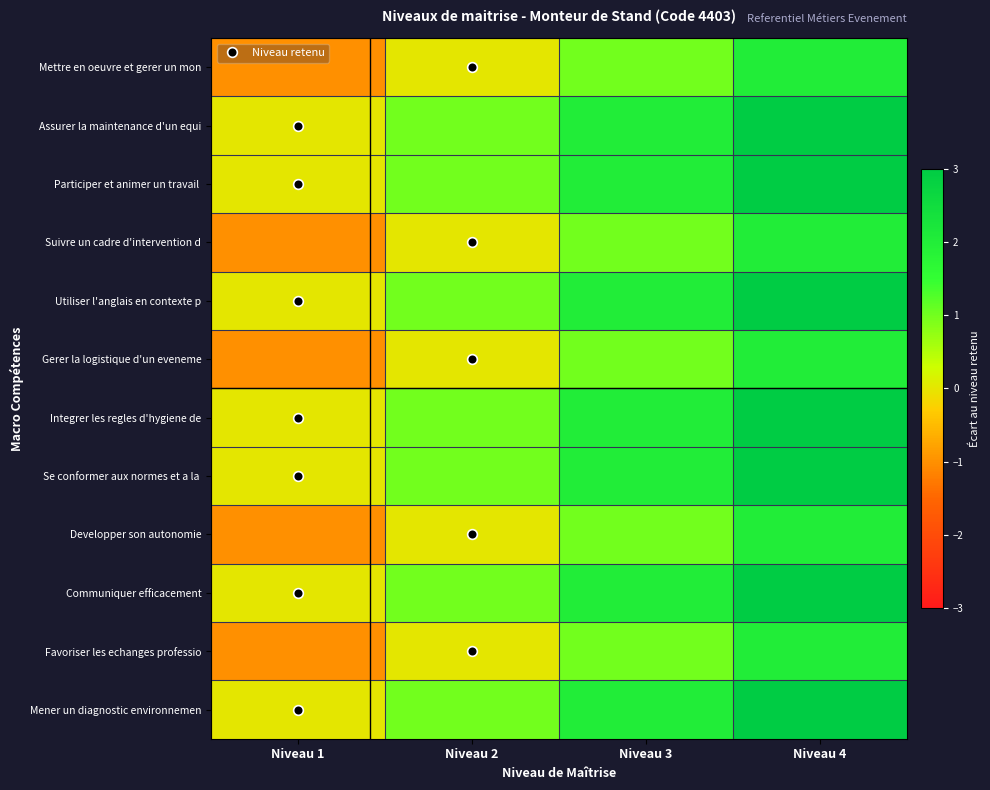

Count the number of data series in this chart.

12